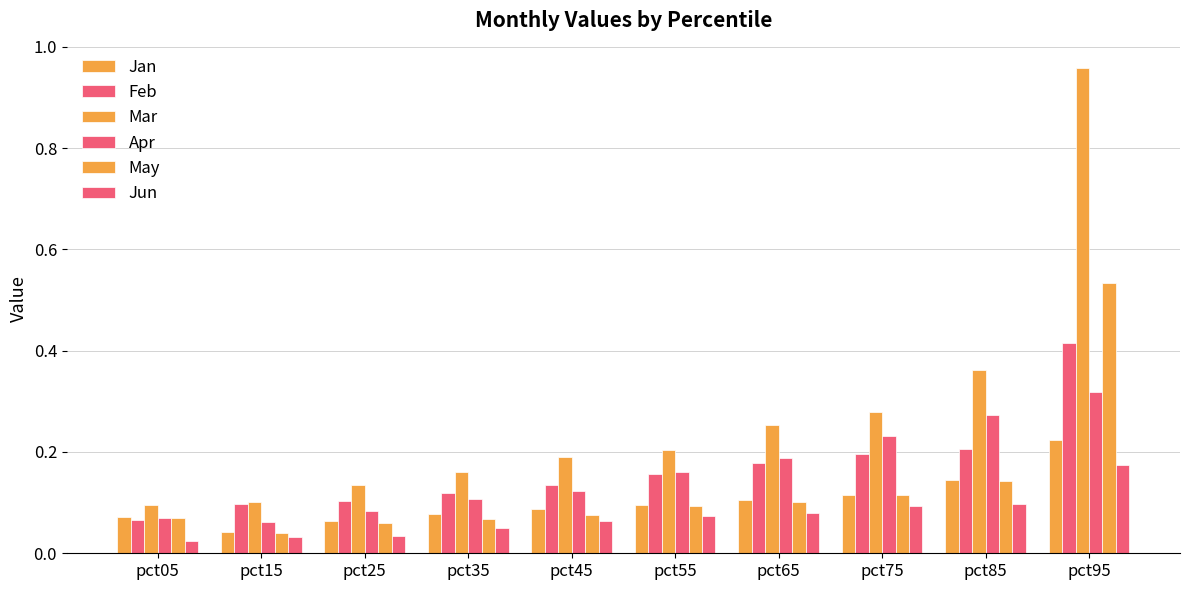

Reading right to left, list all the values displayed in this chart.

Jan: 0.2	0.1	0.1	0.1	0.1	0.1	0.1	0.1	0.0	0.1
Feb: 0.4	0.2	0.2	0.2	0.2	0.1	0.1	0.1	0.1	0.1
Mar: 1.0	0.4	0.3	0.3	0.2	0.2	0.2	0.1	0.1	0.1
Apr: 0.3	0.3	0.2	0.2	0.2	0.1	0.1	0.1	0.1	0.1
May: 0.5	0.1	0.1	0.1	0.1	0.1	0.1	0.1	0.0	0.1
Jun: 0.2	0.1	0.1	0.1	0.1	0.1	0.0	0.0	0.0	0.0